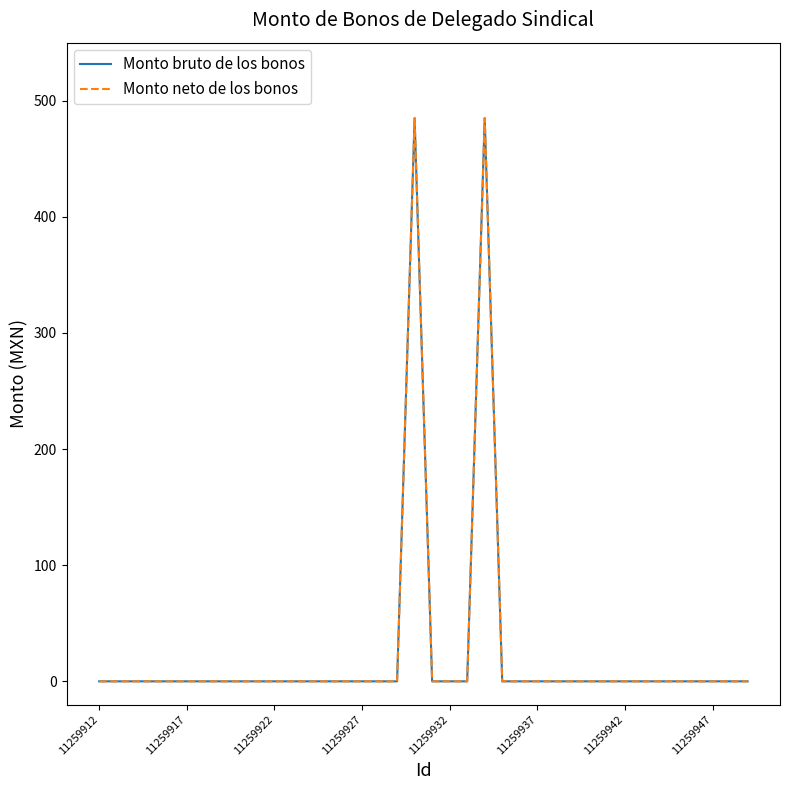

Does the chart display data point markers on the line(s)?

No